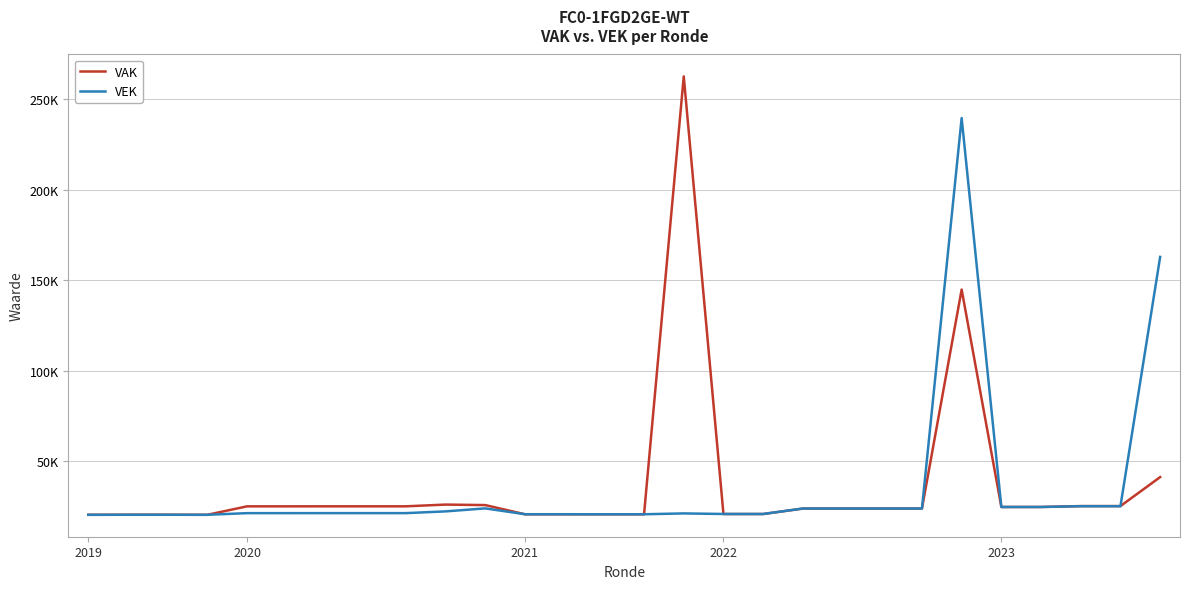

After their last crossing, which series has the higher values: VAK or VEK?

VEK